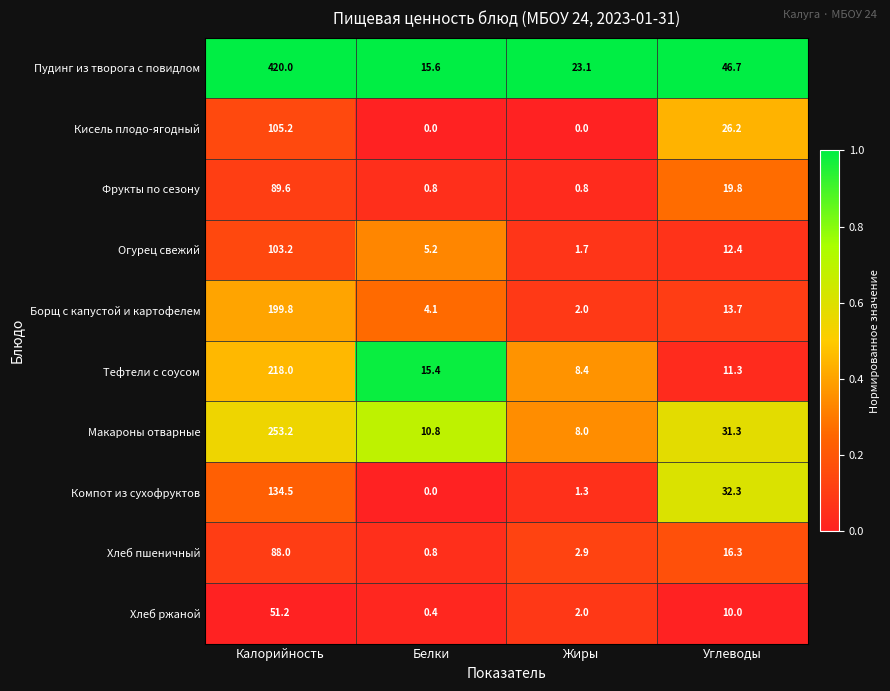

What is the maximum value shown in the chart?

420.0